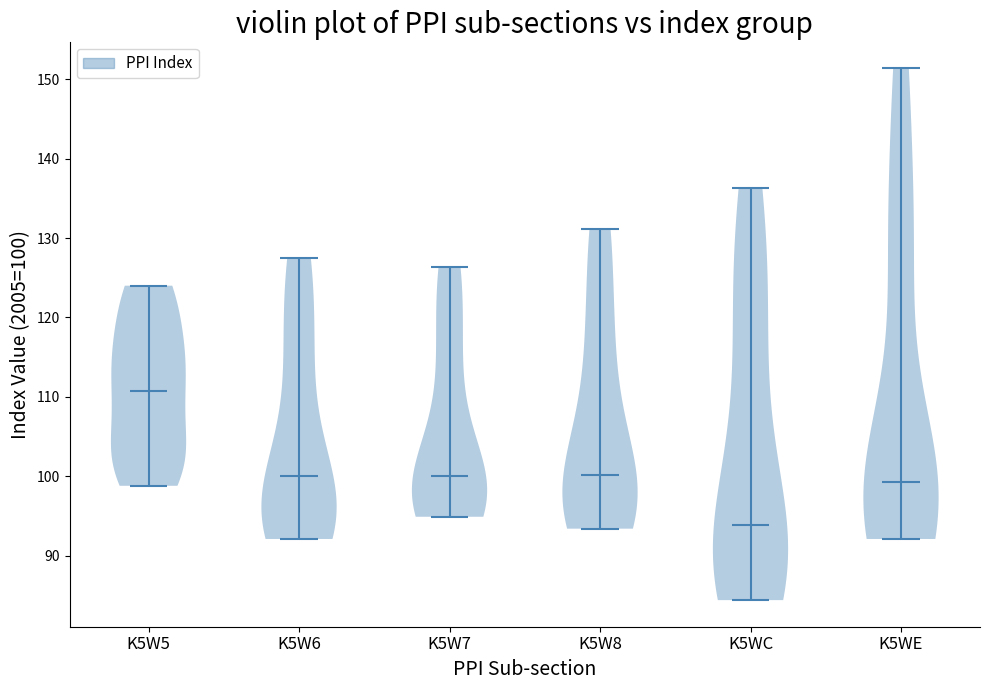

Reading left to right, read every violin against the y-axis: where its median line is, and the lowest and highest points it reaches. The values are not printed on the chart, so give them approximately, as read against the axis.

K5W5: median line 111, lowest point 99, highest point 124
K5W6: median line 100, lowest point 92, highest point 128
K5W7: median line 100, lowest point 95, highest point 126
K5W8: median line 100, lowest point 93, highest point 131
K5WC: median line 94, lowest point 84, highest point 136
K5WE: median line 99, lowest point 92, highest point 151